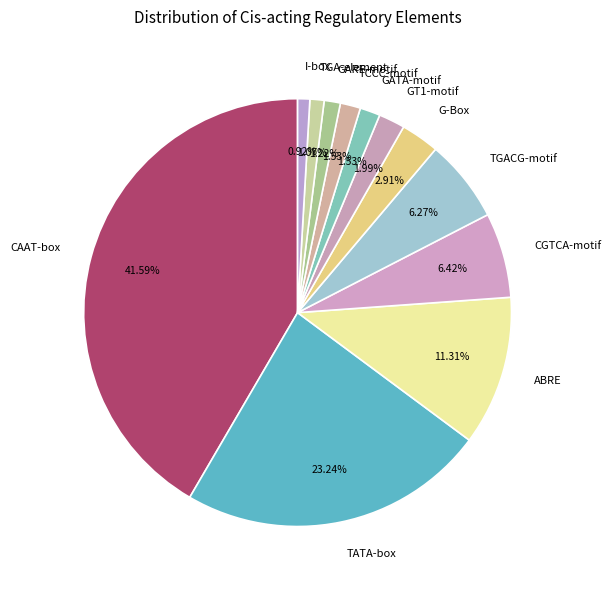

Combined, do TGA-element and TGACG-motif account for over 50%?

No